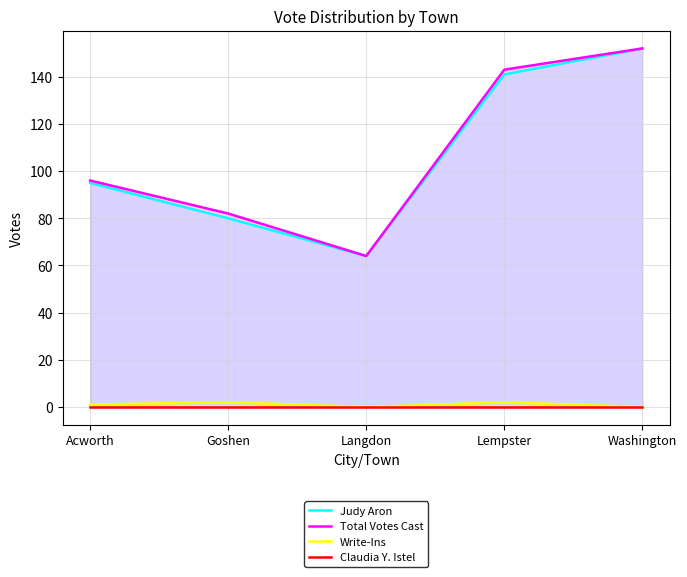

Is the value of Judy Aron at Lempster greater than the value of Write-Ins at Goshen?

Yes